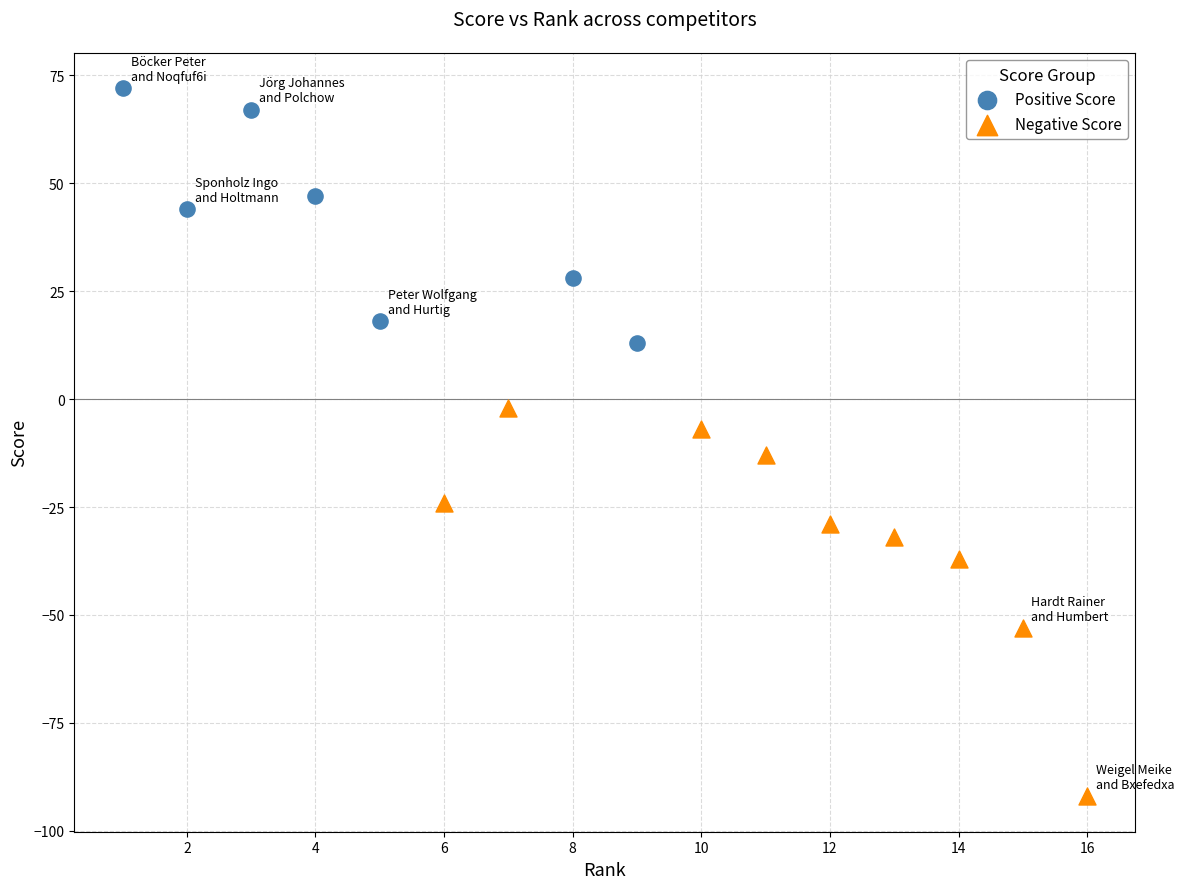

Which series has the largest Y range (max minus min)?

Negative Score